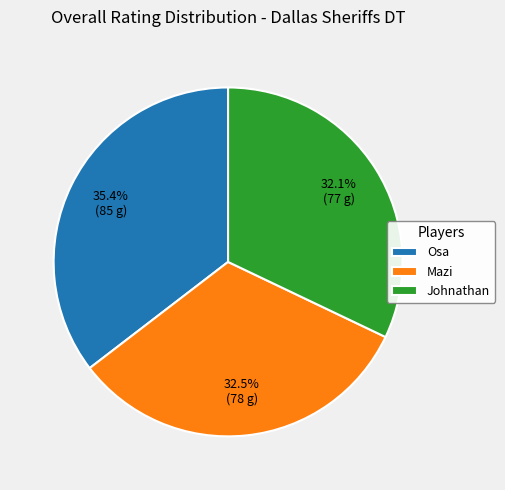

To the nearest percent, what percentage of the pie is Johnathan?

32%